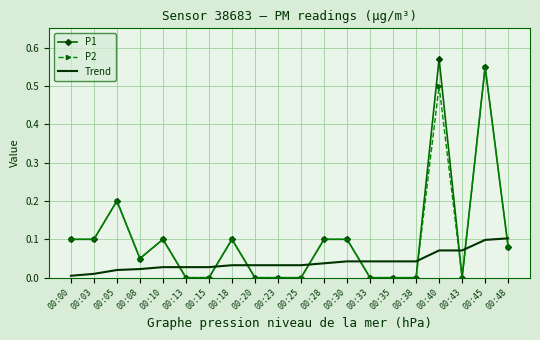

True or false: Trend and P1 intersect in this chart.

True